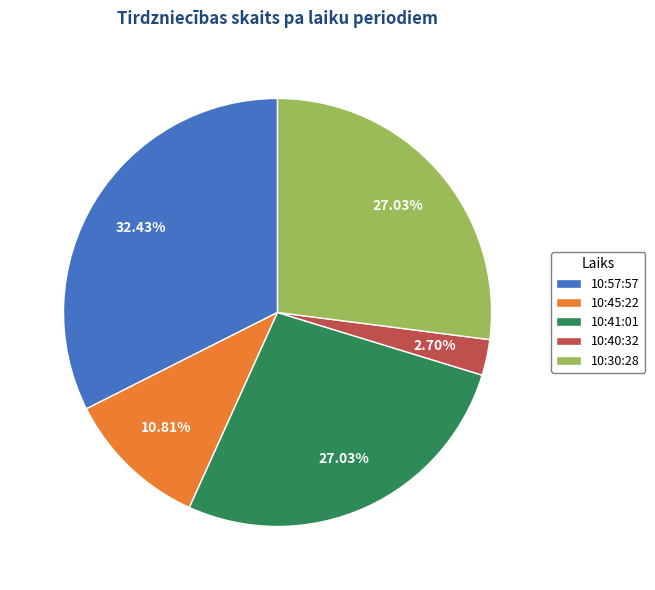

Is 10:57:57 the majority of the pie?

No